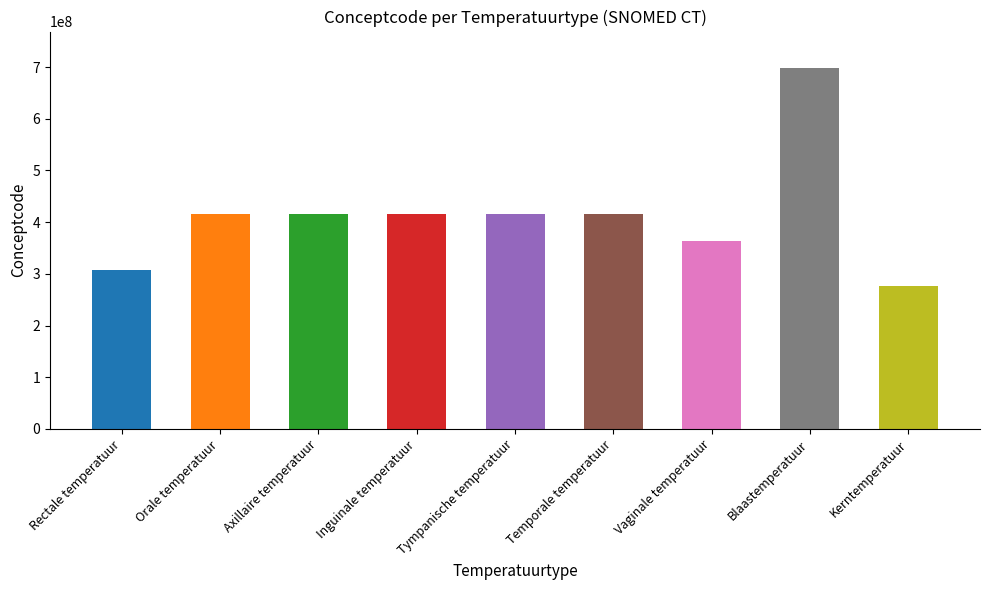

Reading left to right, list all the values displayed in this chart.

307047009	415945006	415882003	415929009	415974002	415922000	364246006	698832009	276885007